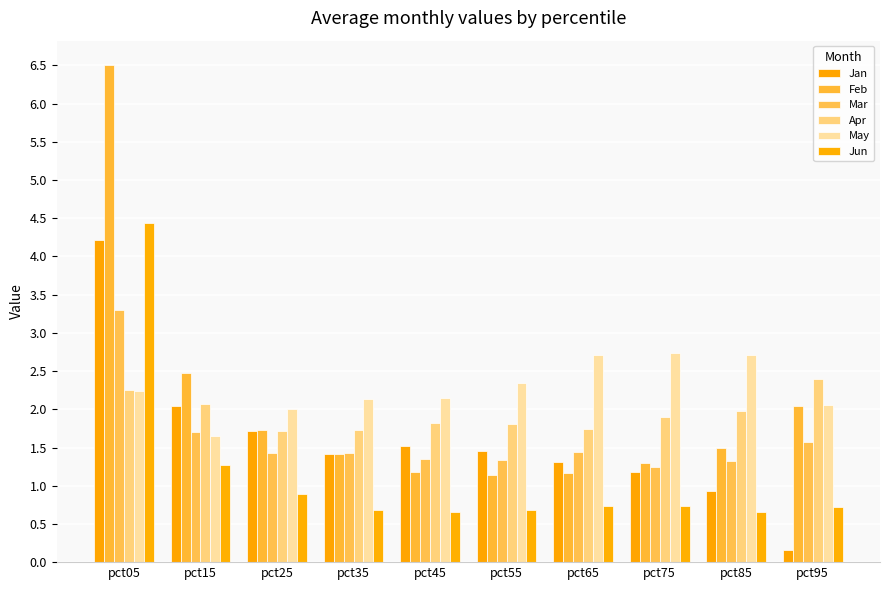

Which has a higher value, pct35 or pct15?

pct15